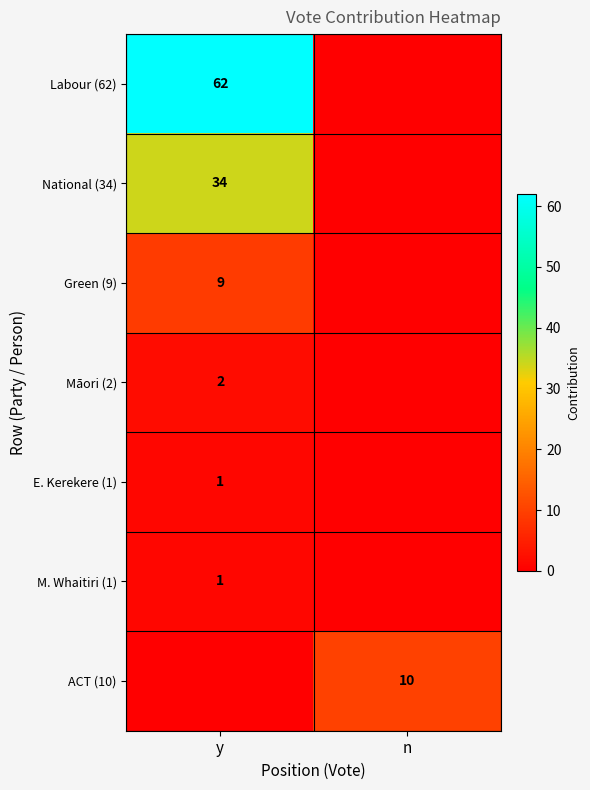

The value of Māori (2) at y is 0. True or false?

False